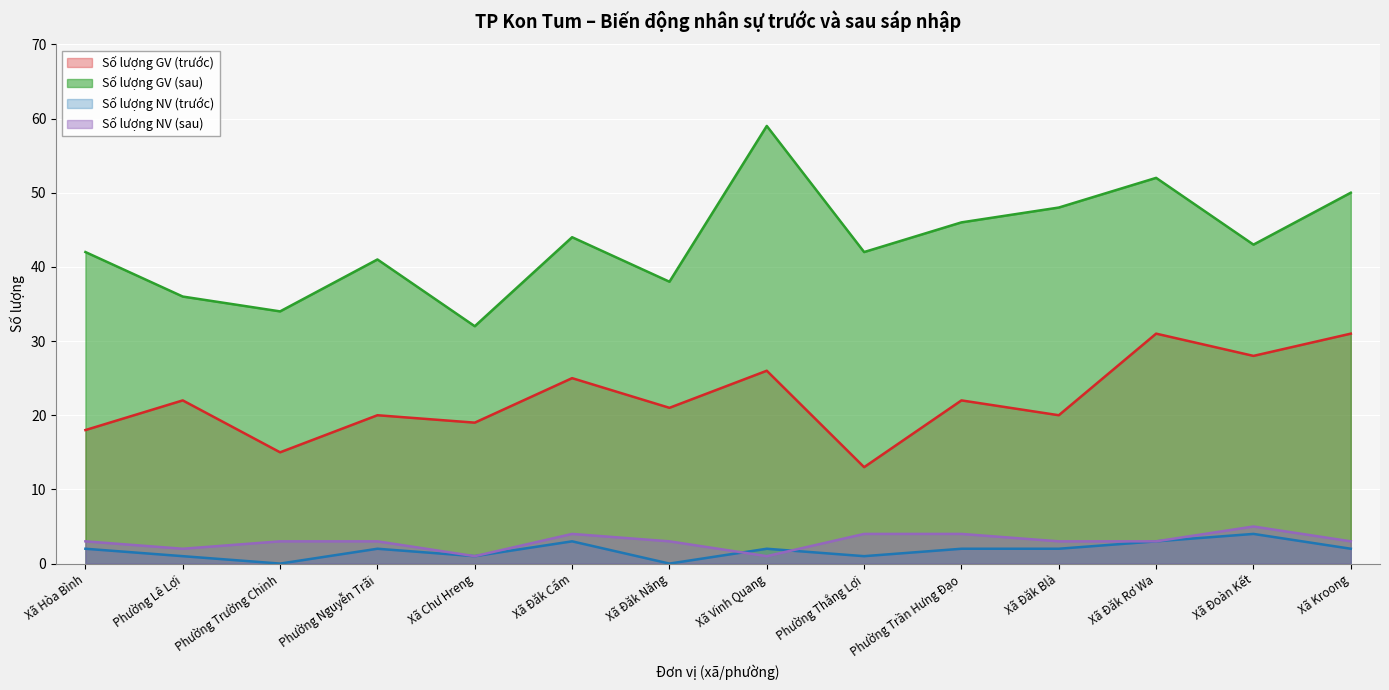

List the labels in order of Số lượng NV (trước) value, largest first.

Xã Đoàn Kết, Xã Đăk Cấm, Xã Đăk Rơ Wa, Xã Hòa Bình, Phường Nguyễn Trãi, Xã Vinh Quang, Phường Trần Hưng Đạo, Xã Đăk Blà, Xã Kroong, Phường Lê Lợi, Xã Chư Hreng, Phường Thắng Lợi, Phường Trường Chinh, Xã Đăk Năng